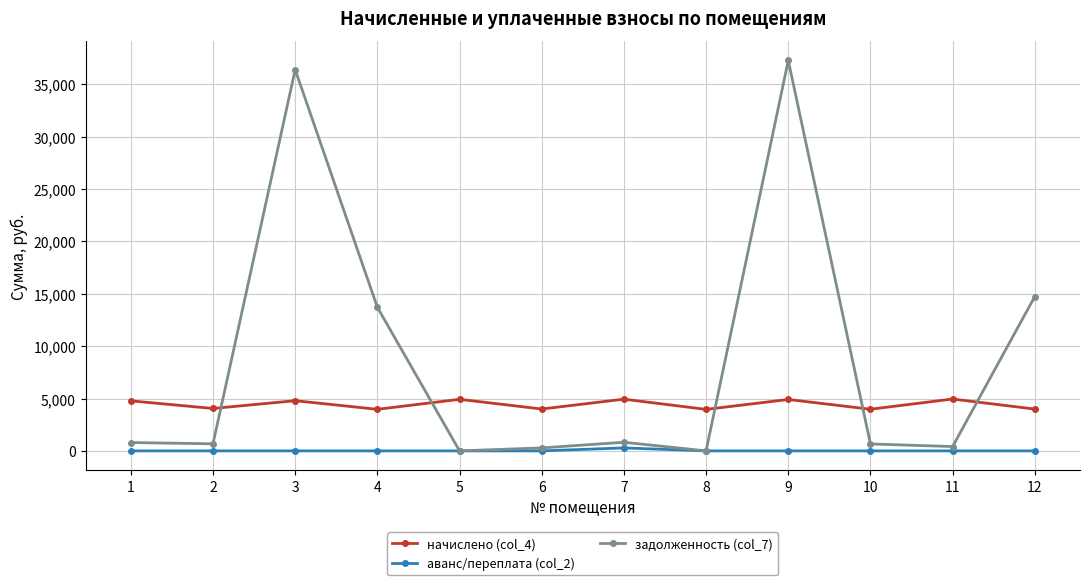

Is the value of начислено (col_4) at 6 greater than the value of задолженность (col_7) at 4?

No